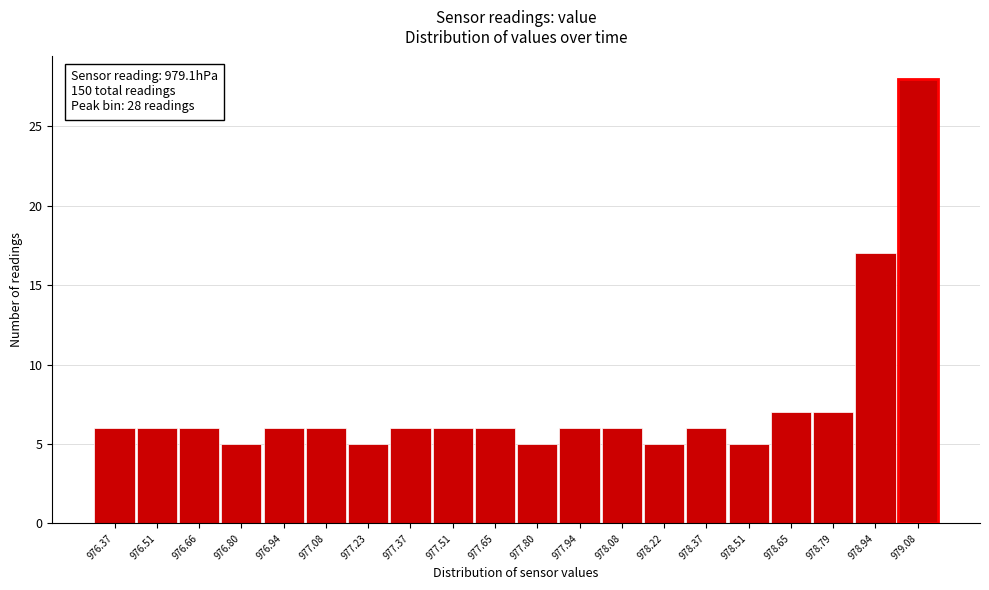

Over which range of the x-axis is the bar tallest?

979.00 to 979.16